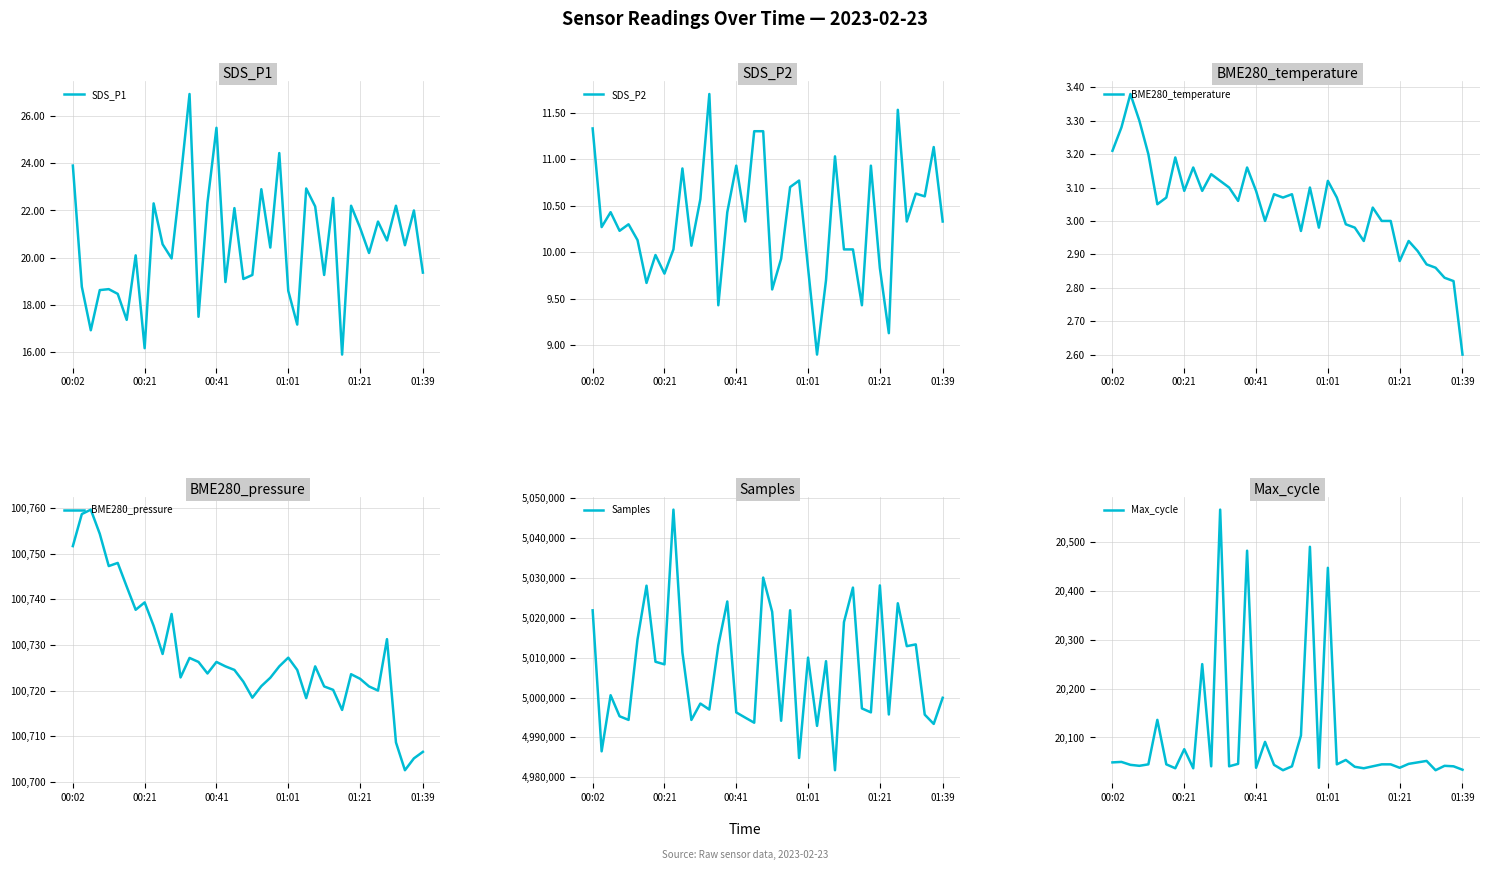

At which label does Max_cycle first exceed 20045?

00:02